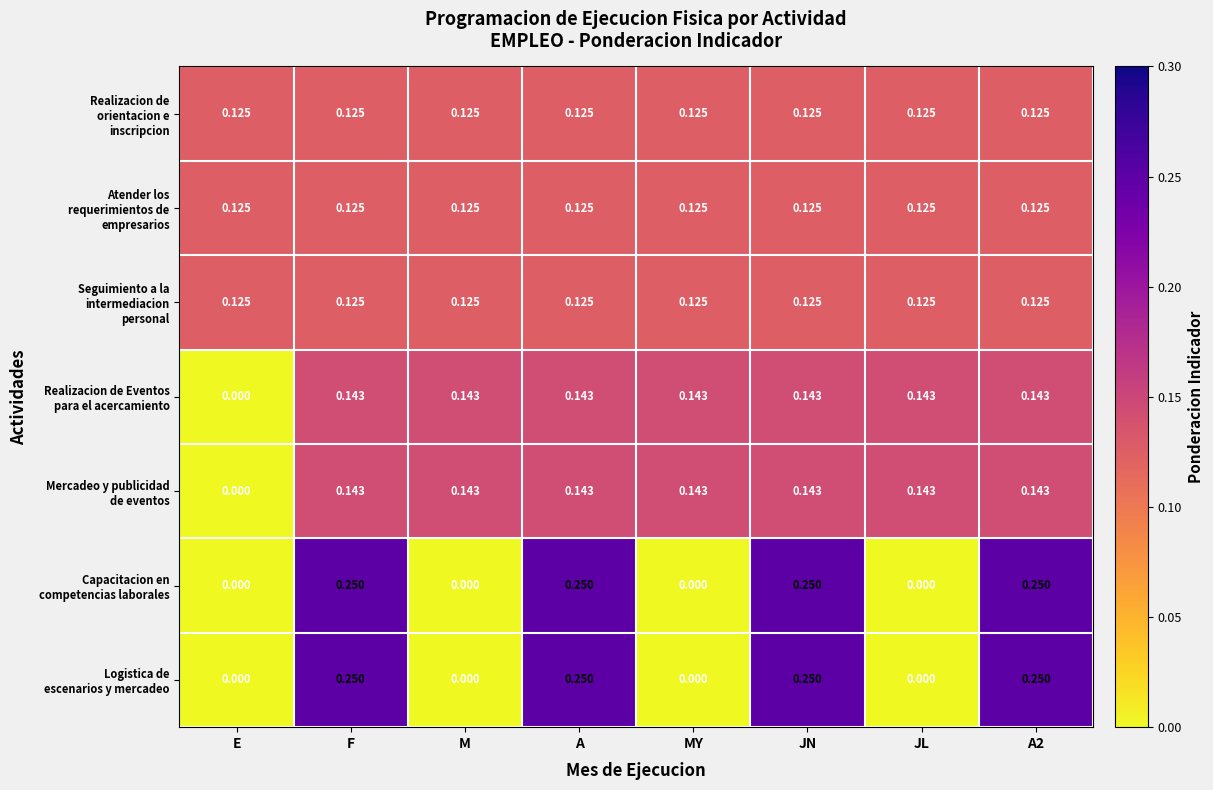

Which series has the widest spread of values?

Capacitacion en competencias laborales